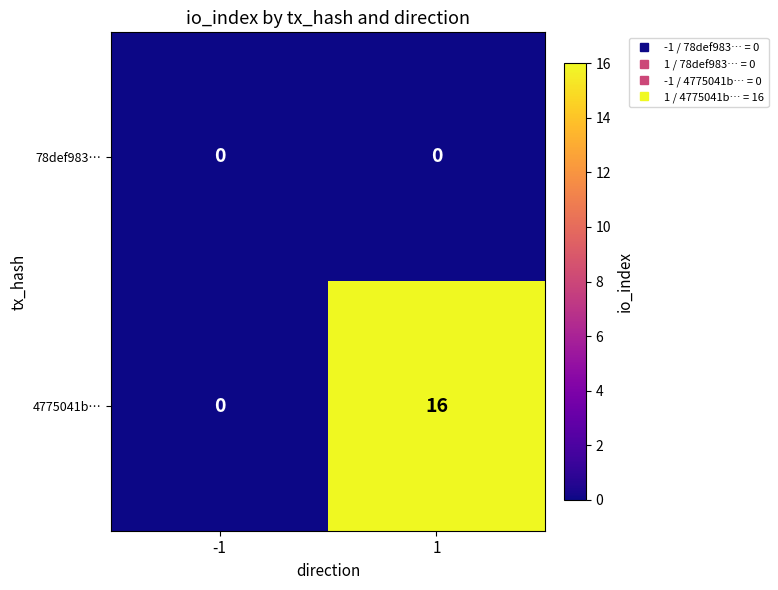

Reading left to right, list all the values displayed in this chart.

78def983…: 0	0
4775041b…: 0	16